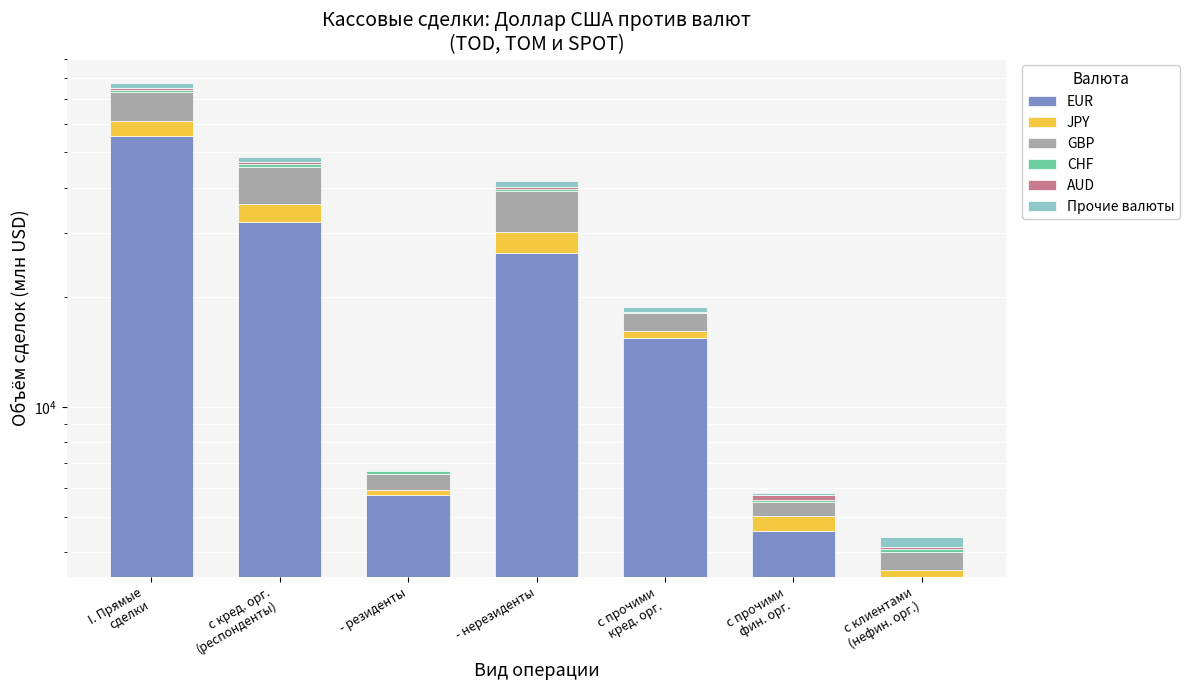

Which series has the largest total across all categories?

EUR